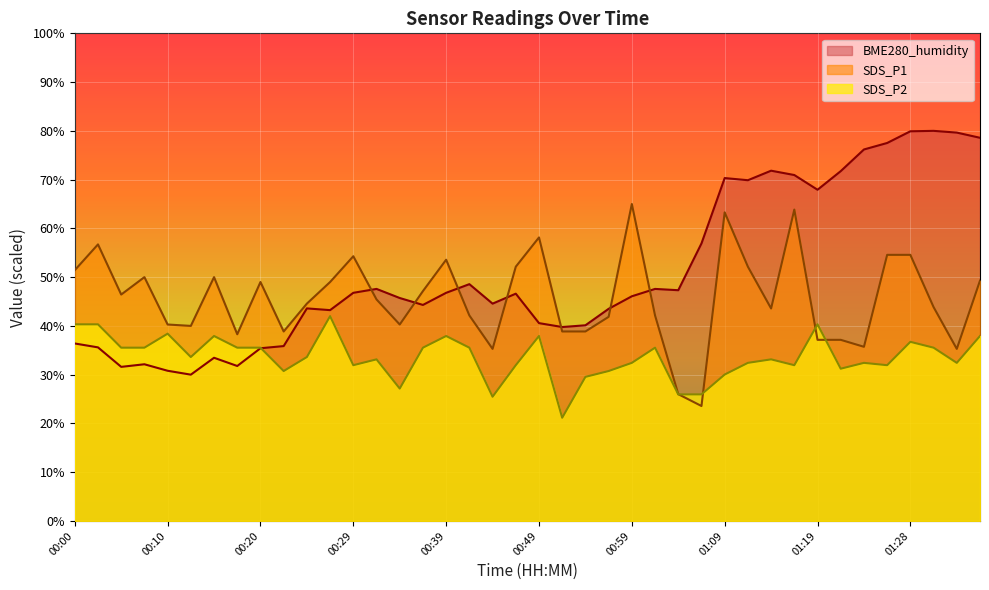

What is the difference between the maximum and minimum values in the SDS_P2 series?

20.8